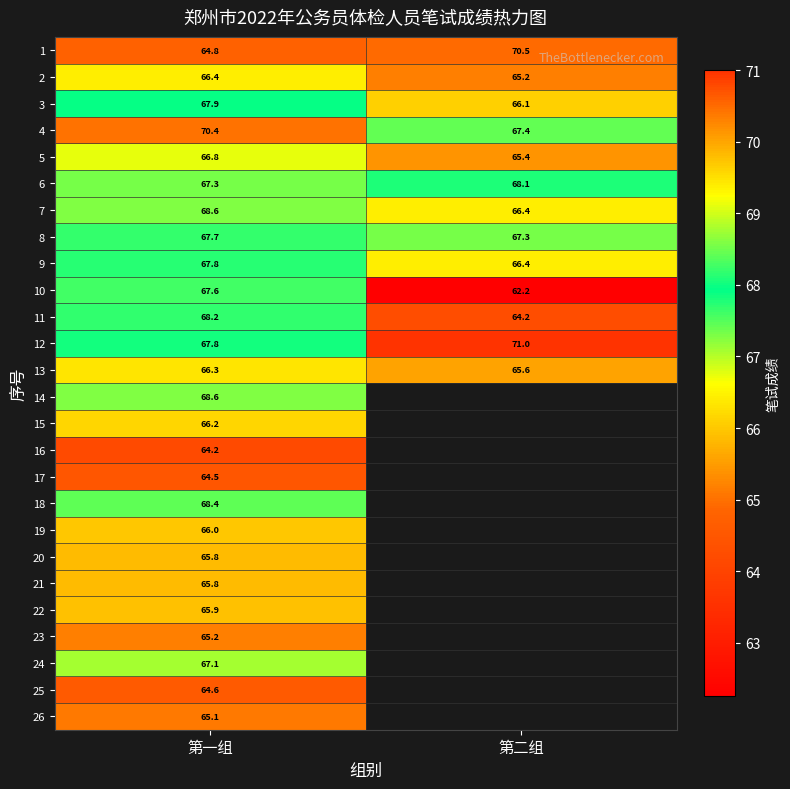

At which label does 9 first exceed 67?

第一组